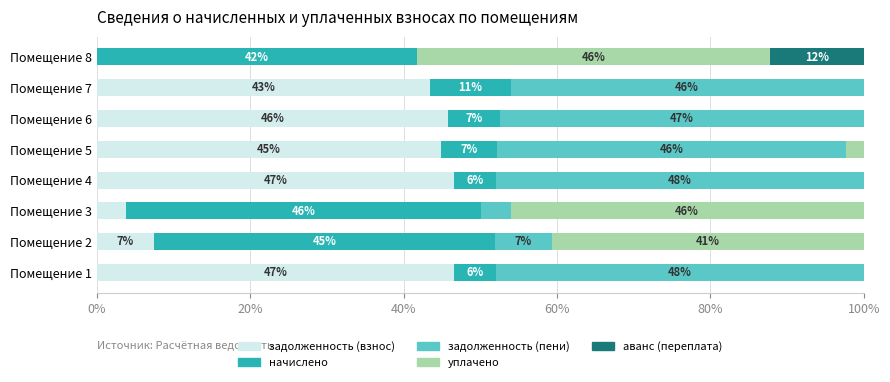

What are all the series names shown in the legend?

задолженность (взнос), начислено, задолженность (пени), уплачено, аванс (переплата)